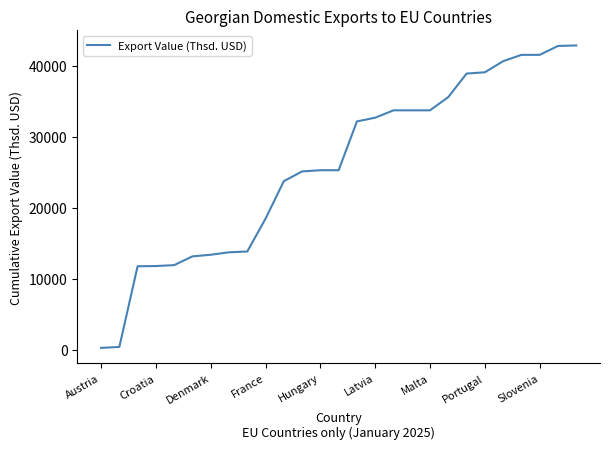

What is the greatest value displayed?

42841.7